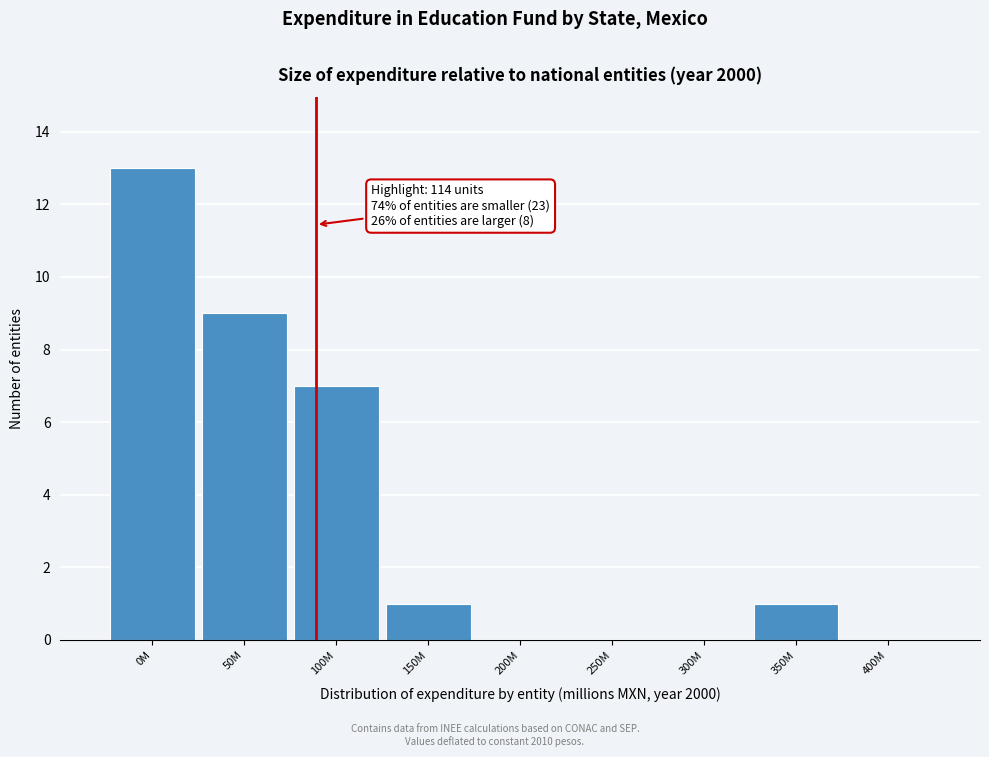

Reading left to right, list all the values displayed in this chart.

0M=13	50M=9	100M=7	150M=1	200M=0	250M=0	300M=0	350M=1	400M=0